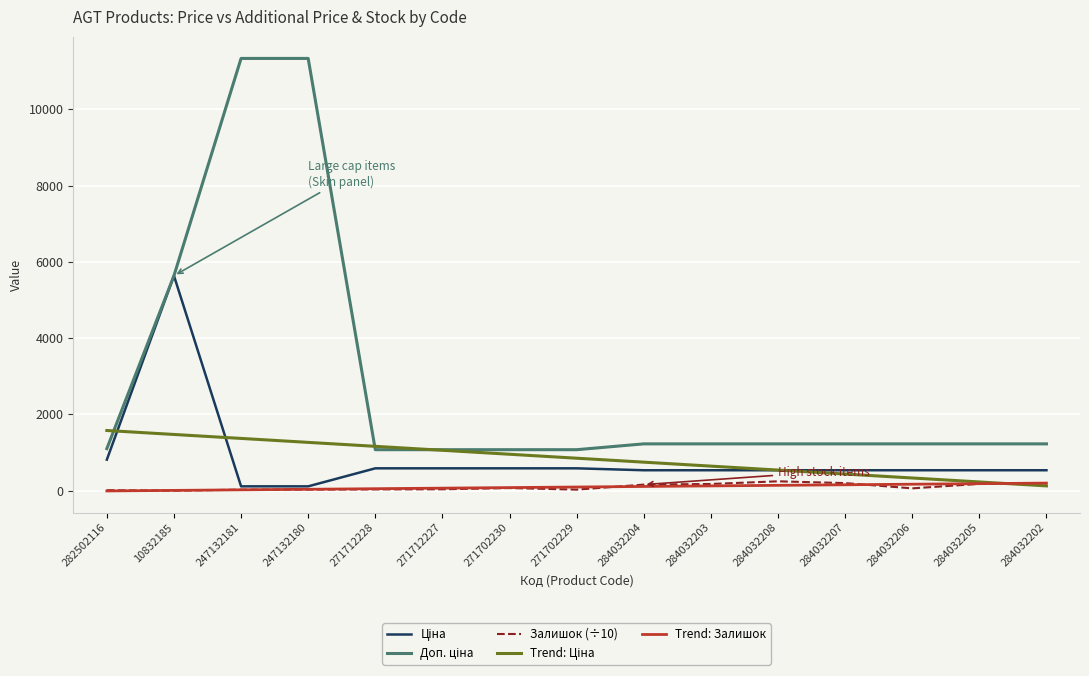

True or false: Залишок (÷10) has a value of 33.3 at 271712228.

True